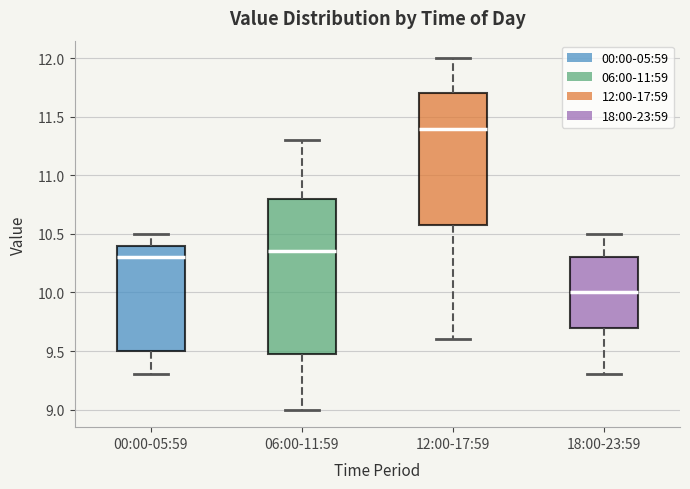

Comparing the boxes themselves (not the whiskers), which one is the tallest?

06:00-11:59